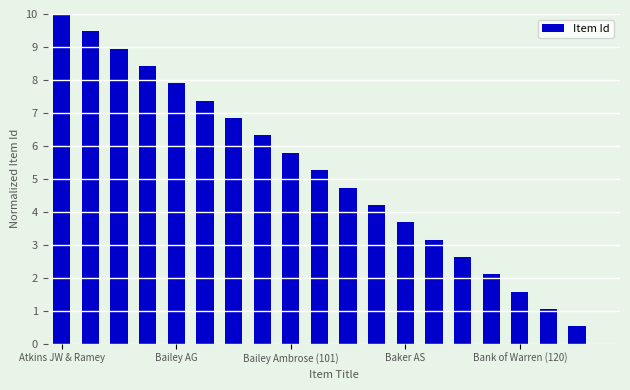

What is the greatest value displayed?

10.0